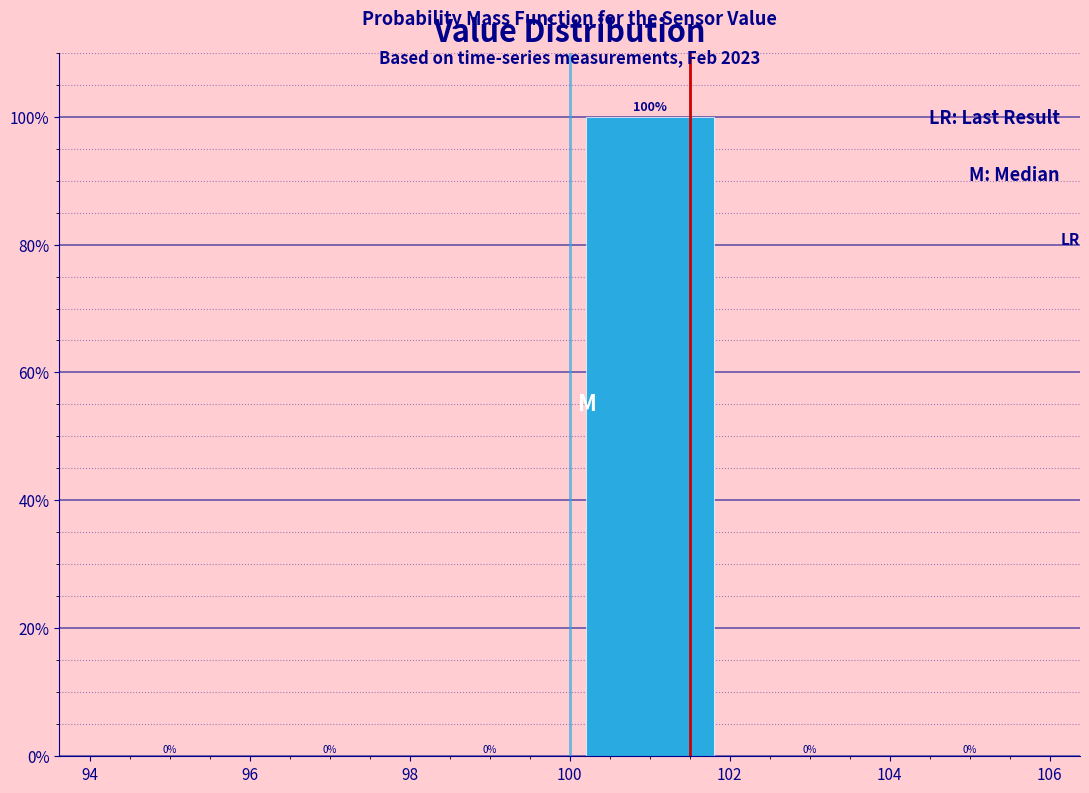

Reading left to right, list every bar in this chart as the range it spans on the x-axis followed by its height.

94 to 96: 0
96 to 98: 0
98 to 100: 0
100 to 102: 100
102 to 104: 0
104 to 106: 0